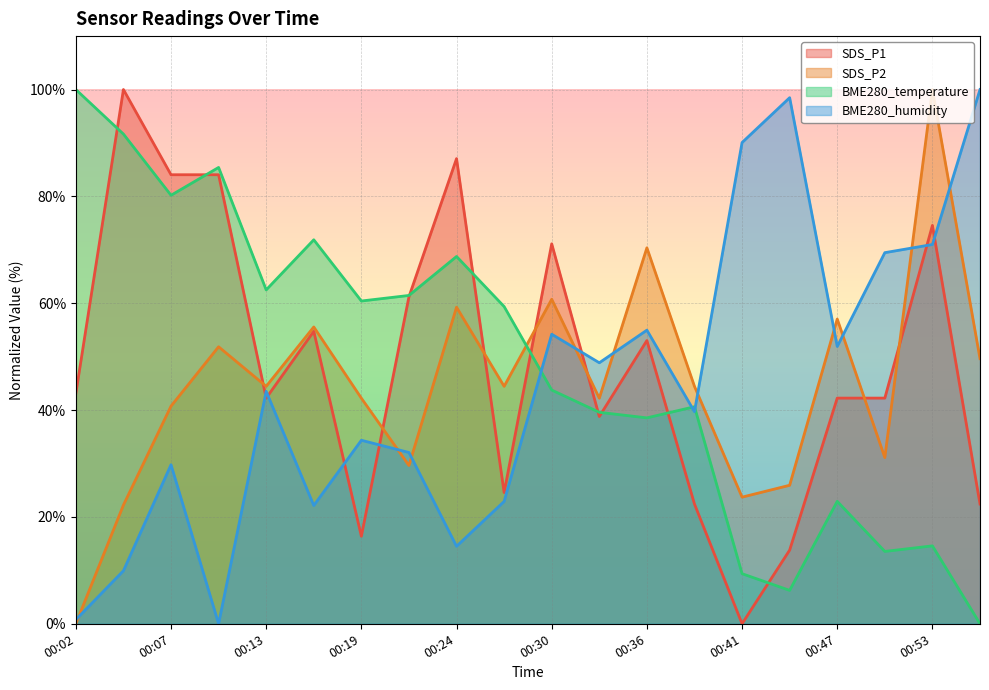

The value of BME280_humidity at 00:13 is 43.5. True or false?

True